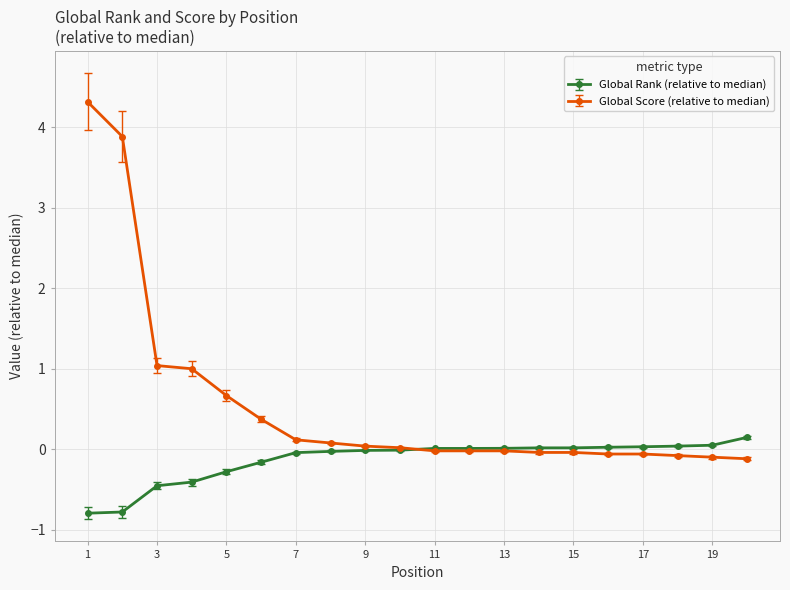

Which series has the largest total across all categories?

Global Score (relative to median)